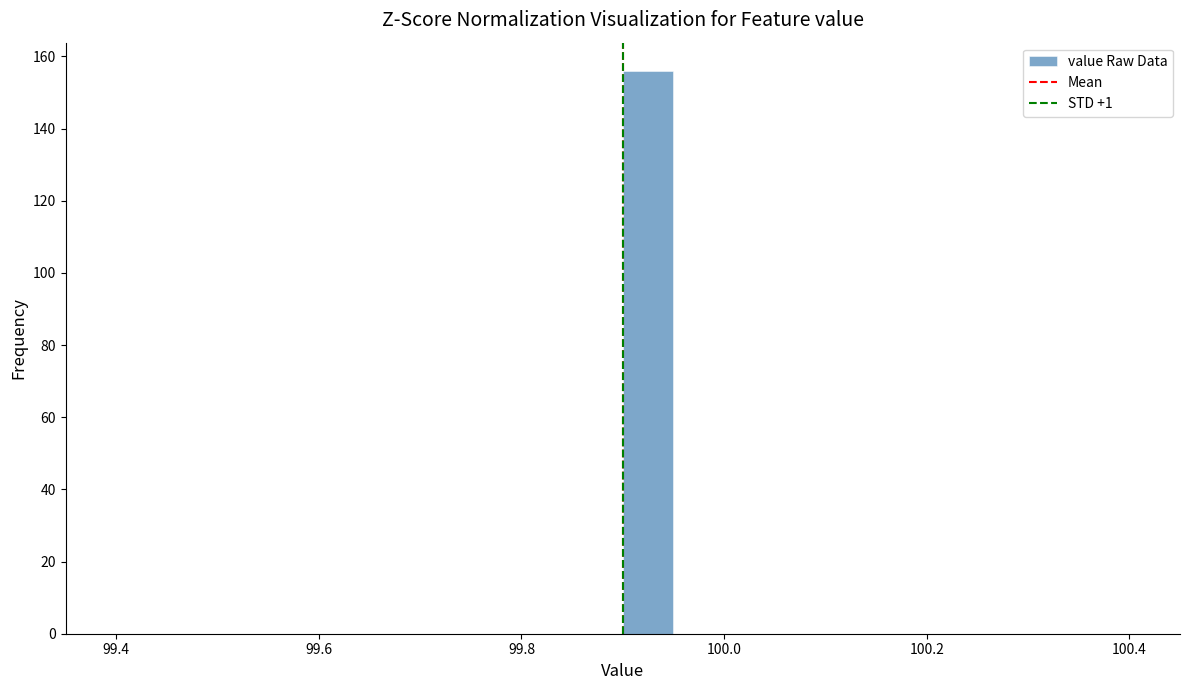

Read against the x-axis, roughly where is the centre of the tallest bar?

99.92